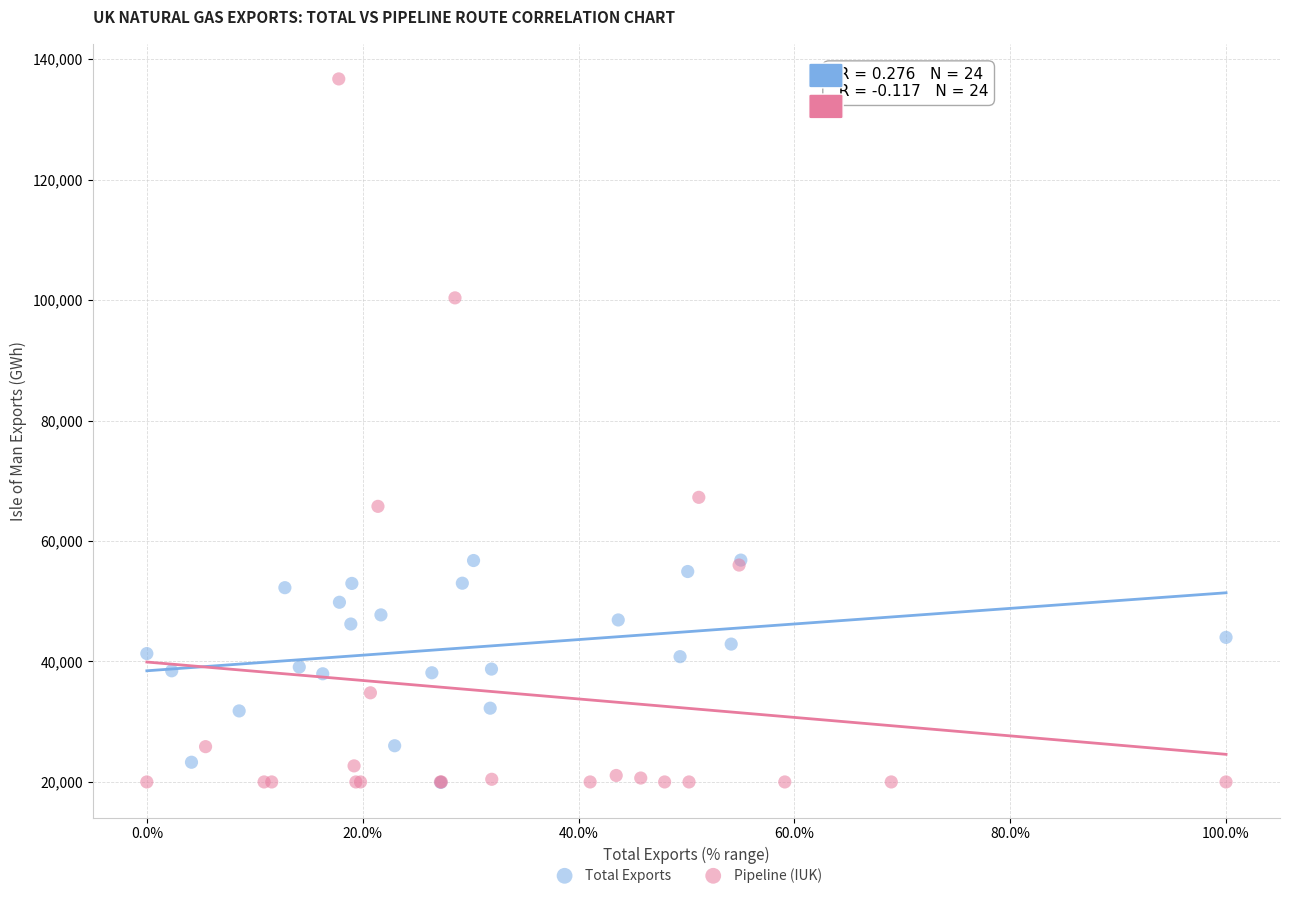

Which series reaches the maximum Y coordinate?

Pipeline (IUK)